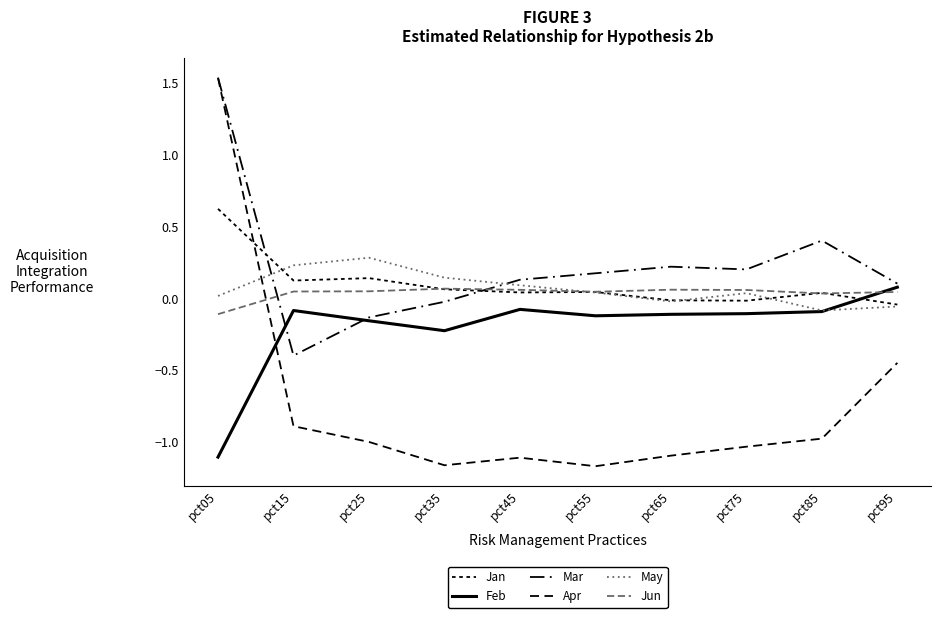

Reading right to left, extract all data points from this chart.

Jan: -0.0	0.0	-0.0	-0.0	0.0	0.0	0.1	0.1	0.1	0.6
Feb: 0.1	-0.1	-0.1	-0.1	-0.1	-0.1	-0.2	-0.2	-0.1	-1.1
Mar: 0.1	0.4	0.2	0.2	0.2	0.1	-0.0	-0.1	-0.4	1.5
Apr: -0.4	-1.0	-1.0	-1.1	-1.2	-1.1	-1.2	-1.0	-0.9	1.5
May: -0.1	-0.1	0.0	-0.0	0.0	0.1	0.1	0.3	0.2	0.0
Jun: 0.0	0.0	0.1	0.1	0.0	0.1	0.1	0.0	0.0	-0.1